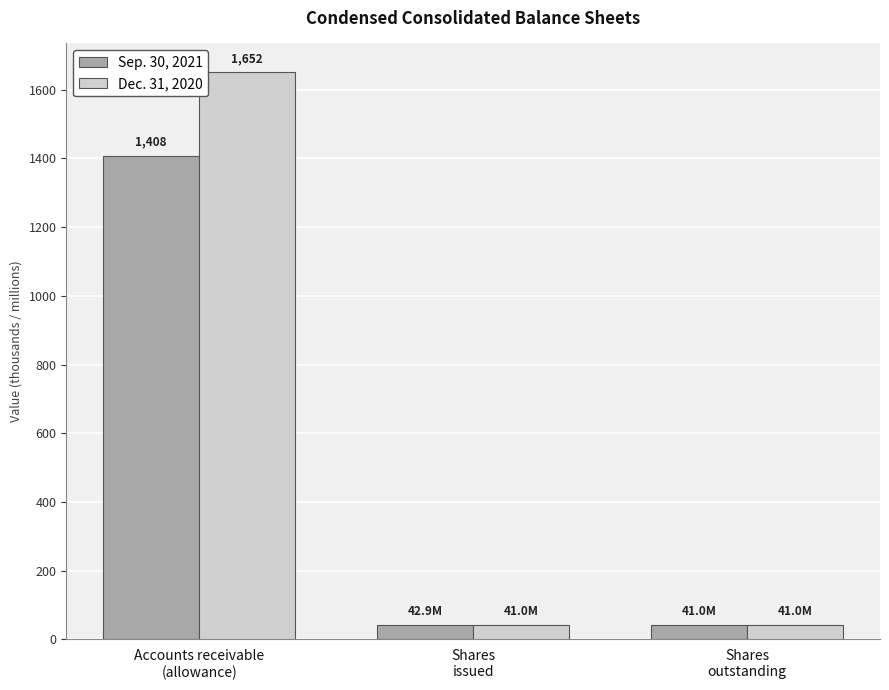

Is it true that Dec. 31, 2020 equals 2274.3 at Accounts receivable
(allowance)?

False